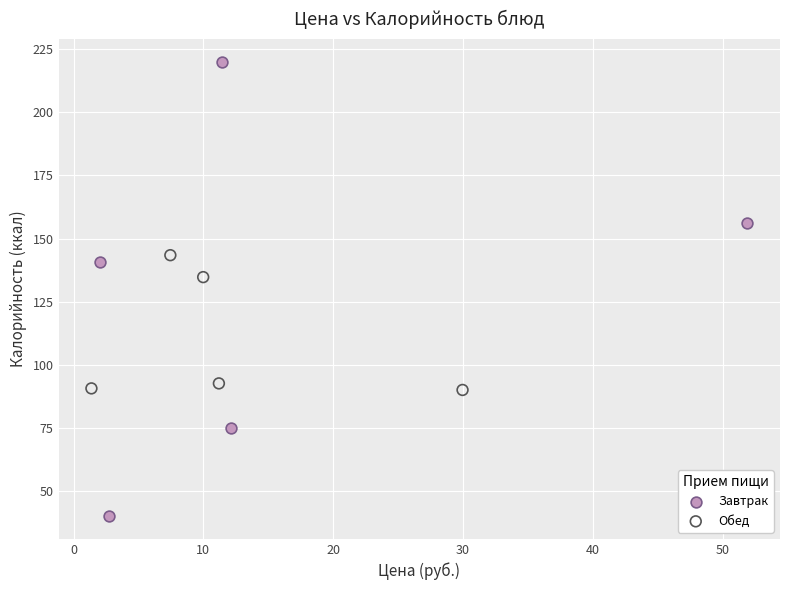

Which series reaches the maximum Y coordinate?

Завтрак